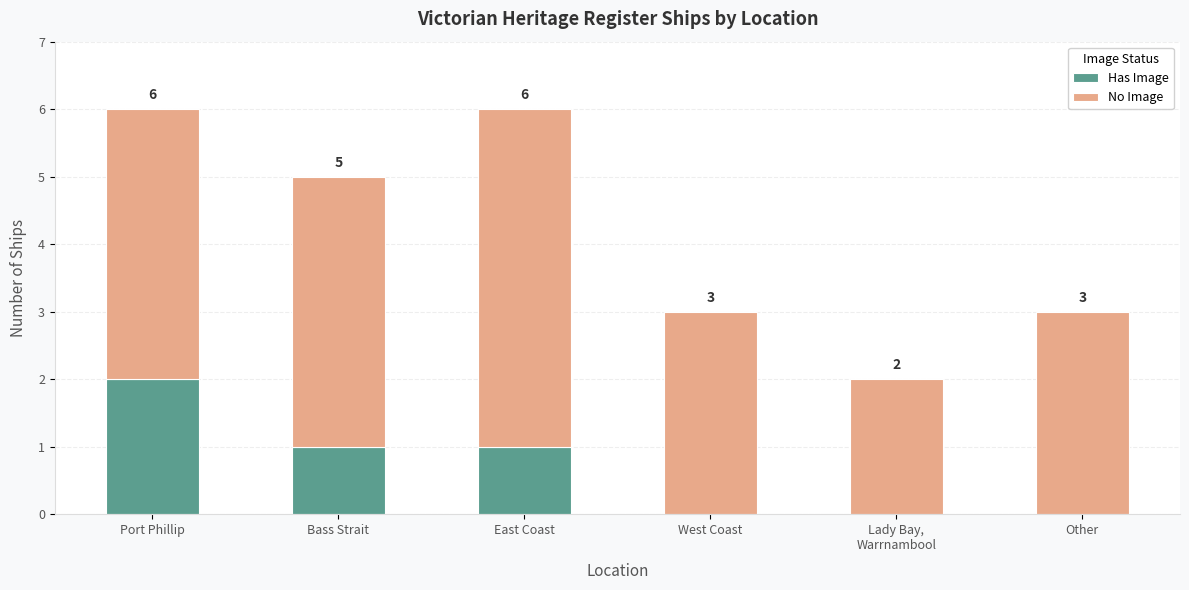

The value of Has Image at Port Phillip is 3. True or false?

False